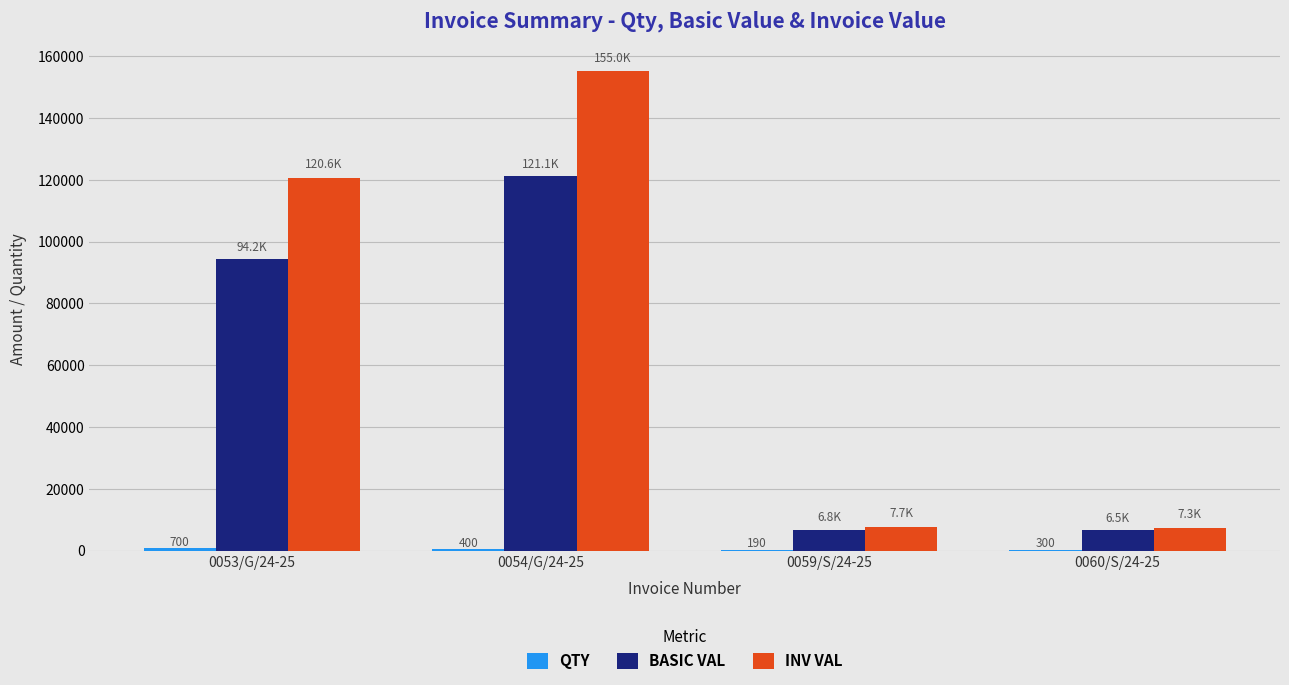

At which category is the sum across all series the highest?

0054/G/24-25